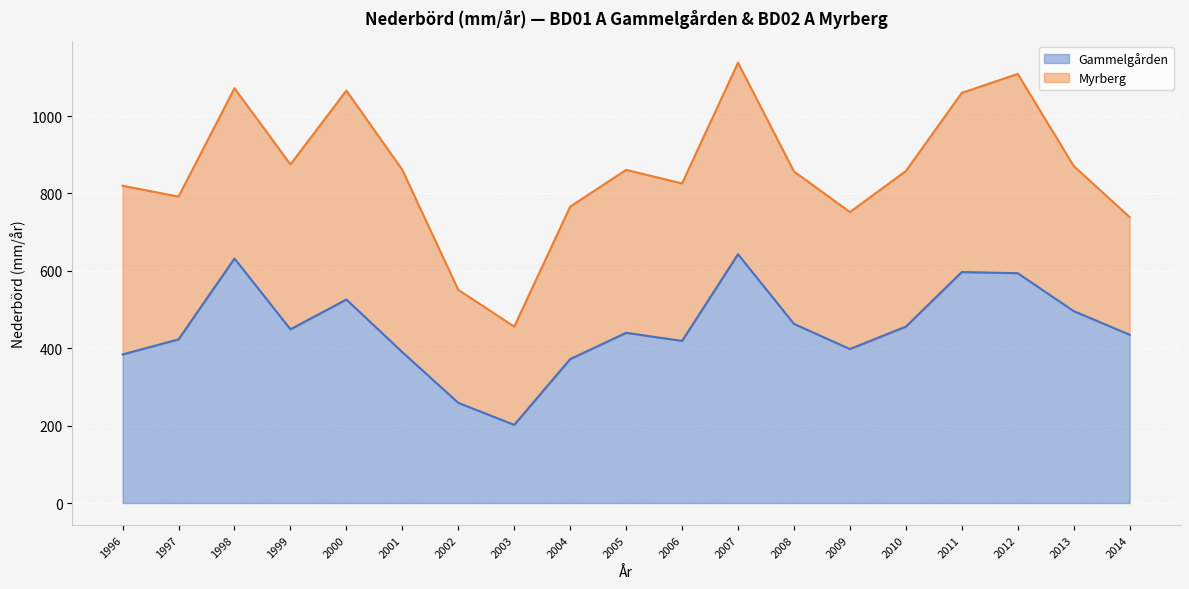

Approximately how many times larger is the value at 2009 compared to 2003?

2.0